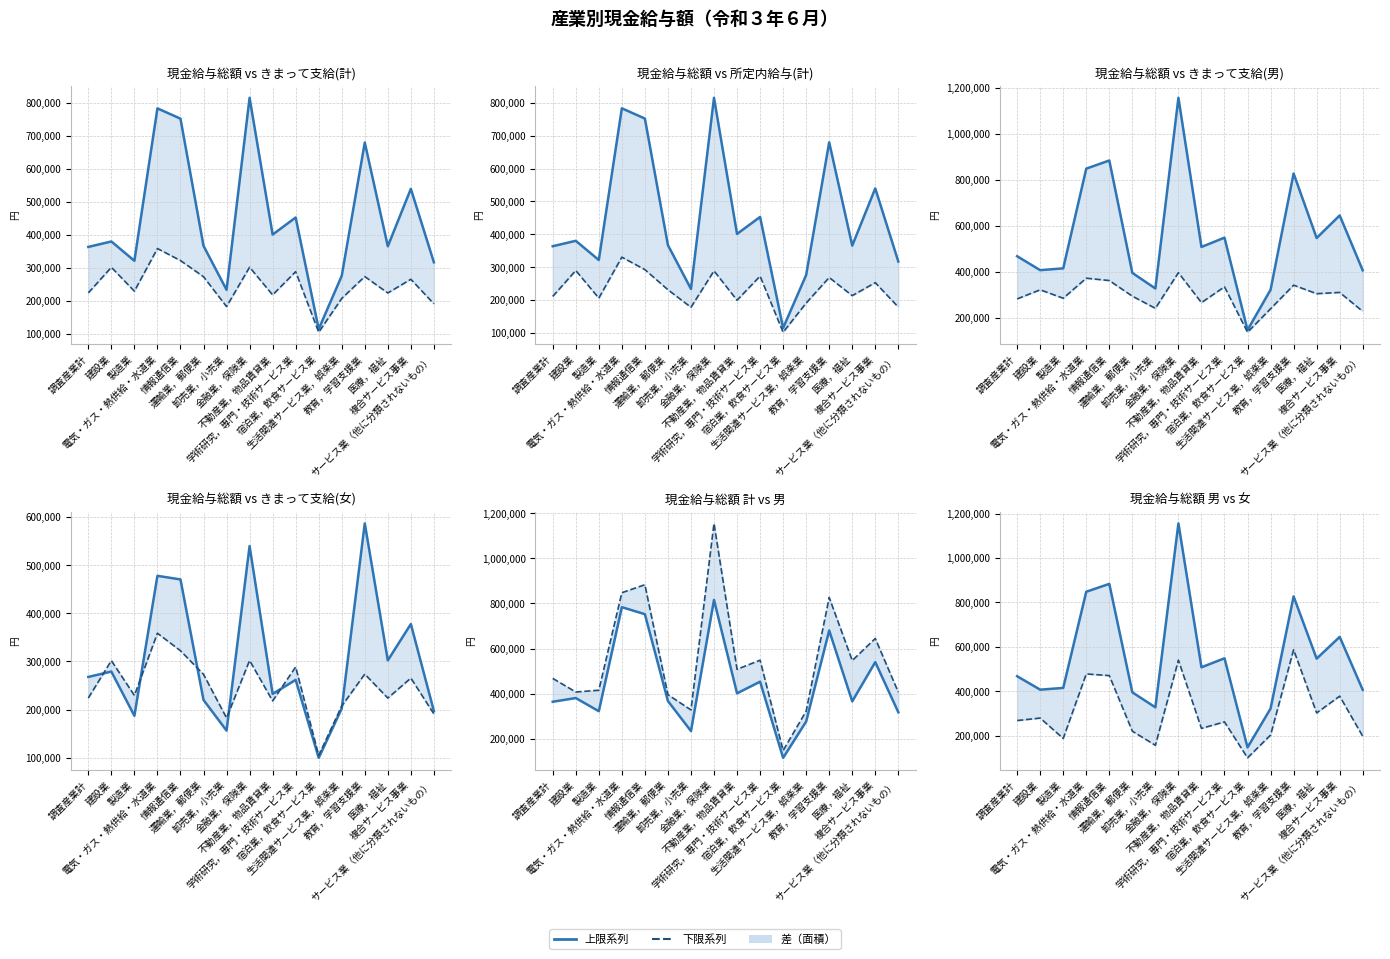

Where is きまって支給する給与(計) nearest to the value 231835?

製造業